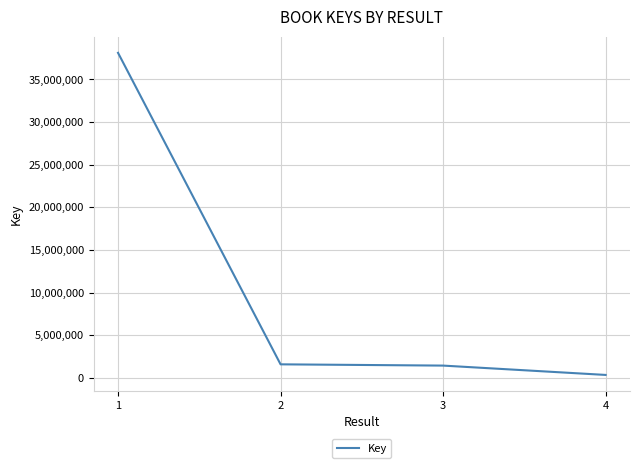

True or false: there are more than 2 points higher than both neighbors.

False